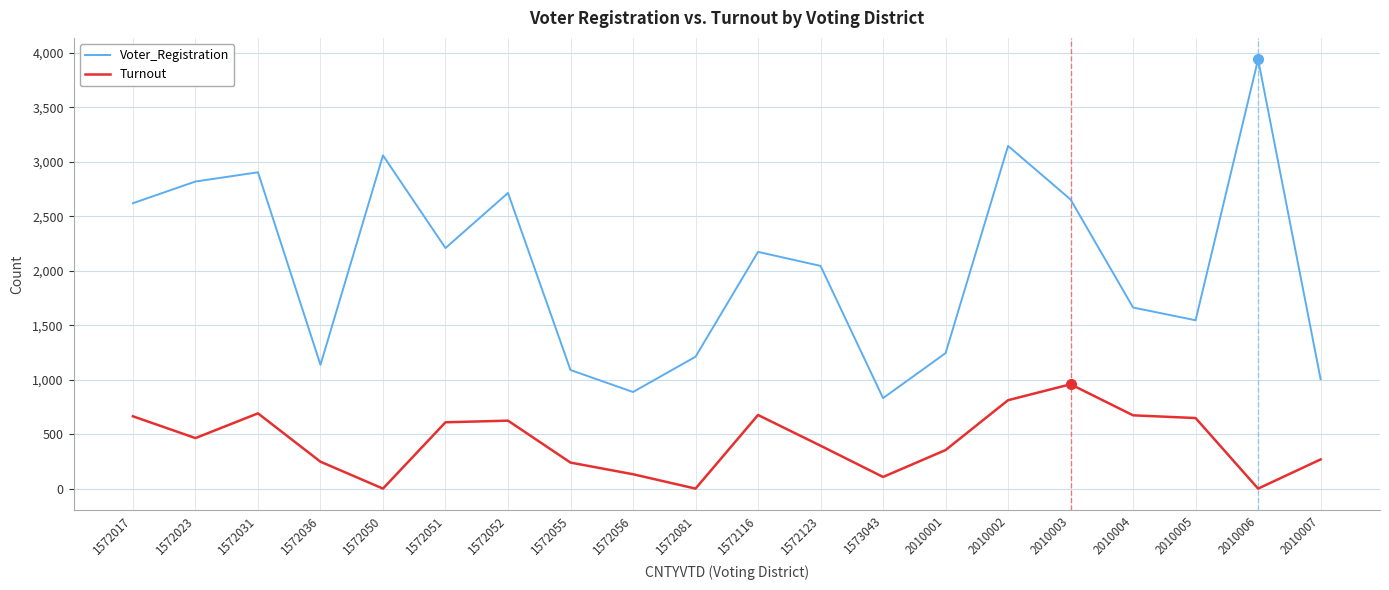

True or false: Turnout and Voter_Registration cross at least once.

False